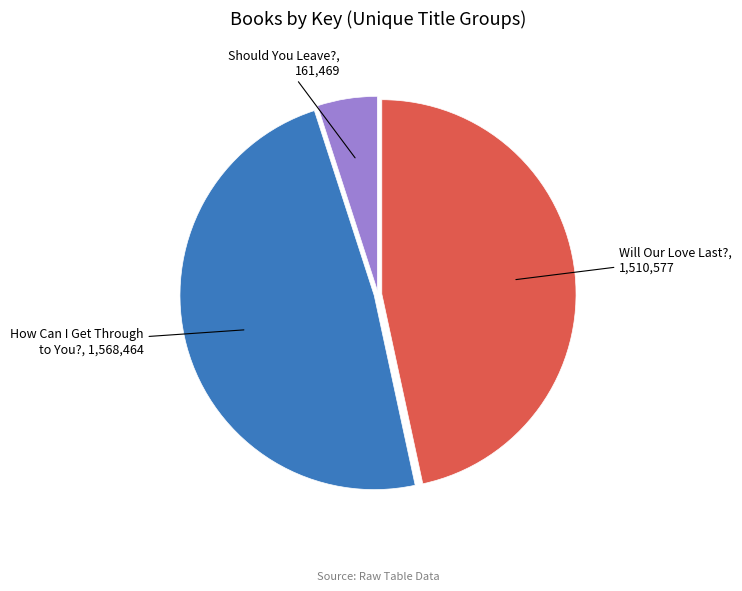

Does any single category account for the majority?

No